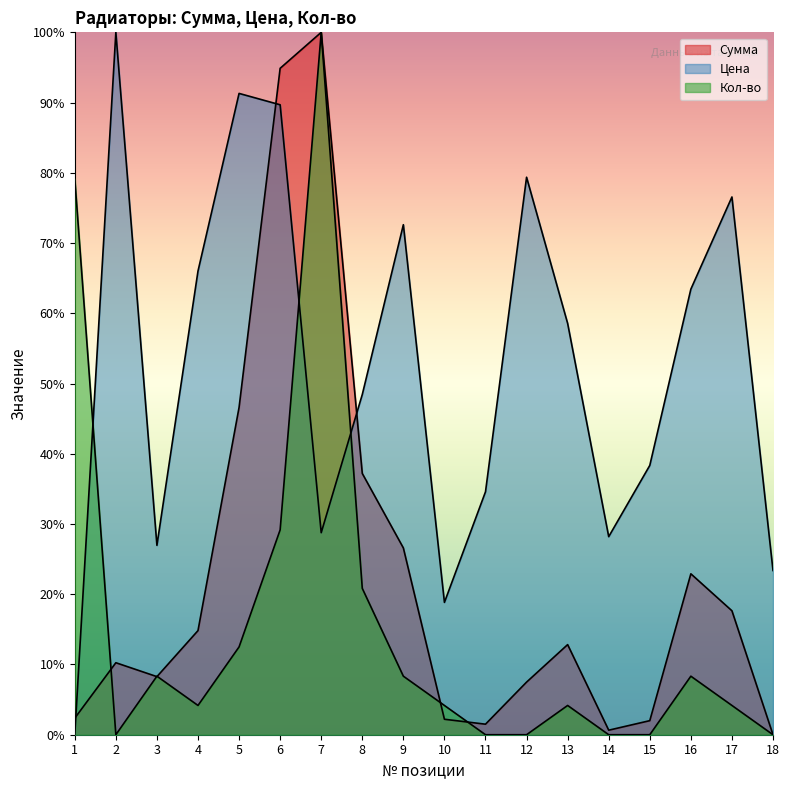

What is the total value across all series at 8?

106.5